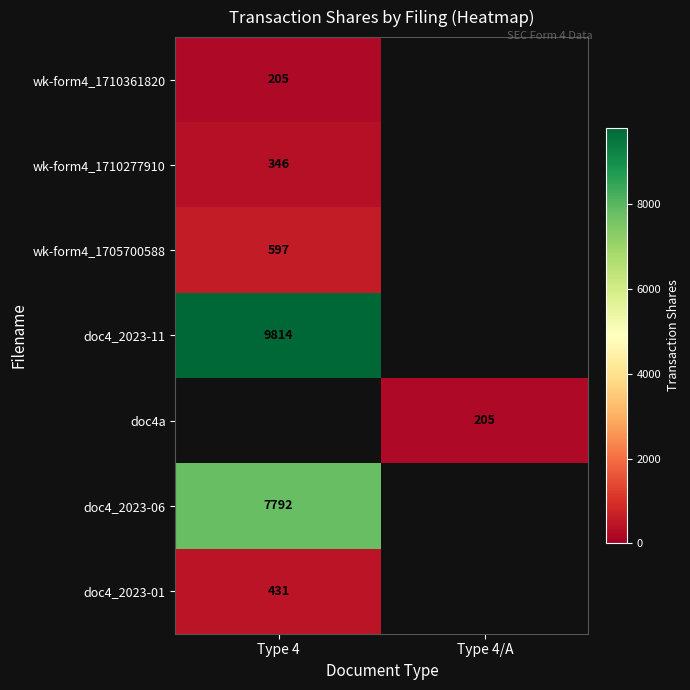

Is the value of doc4_2023-06 at Type 4 greater than the value of wk-form4_1710277910 at Type 4?

Yes